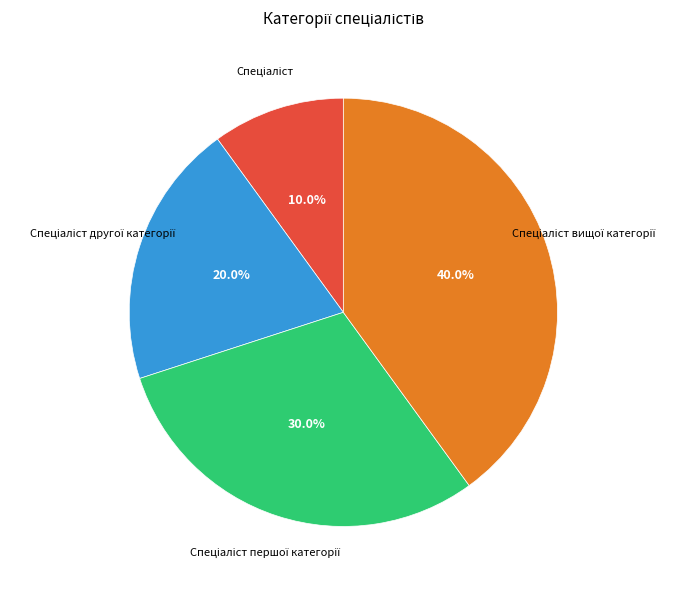

Is there any slice that represents more than half of the pie?

No